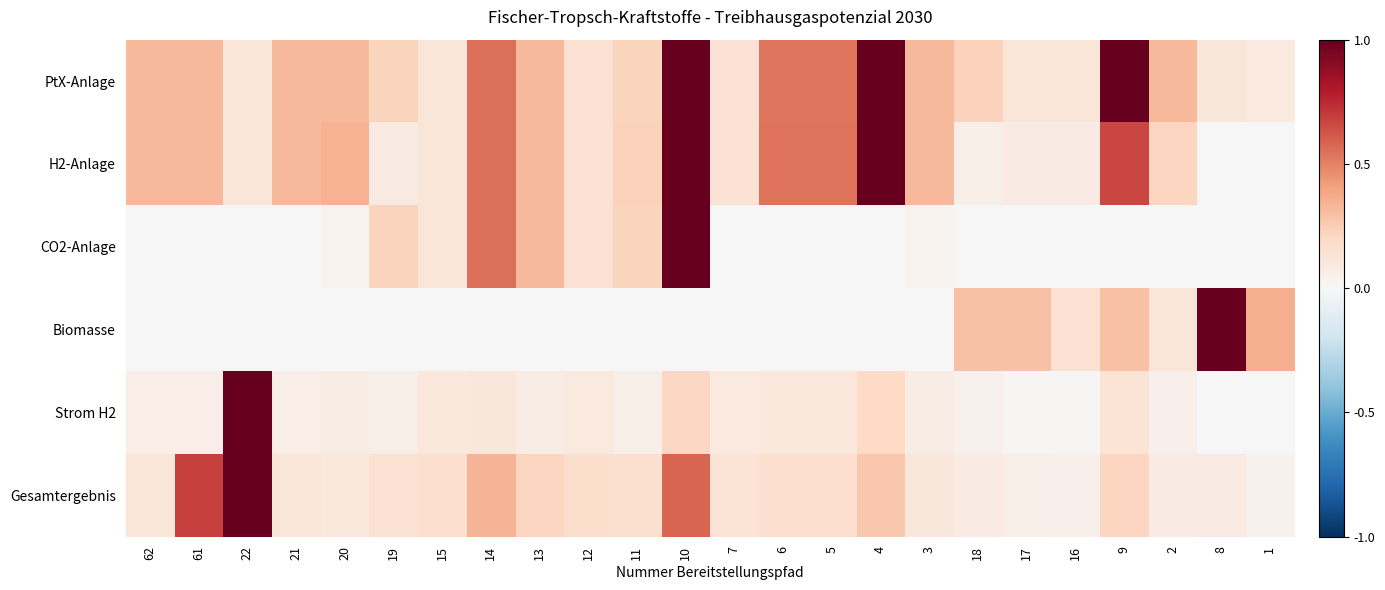

At how many categories does at least one series exceed 0?

24